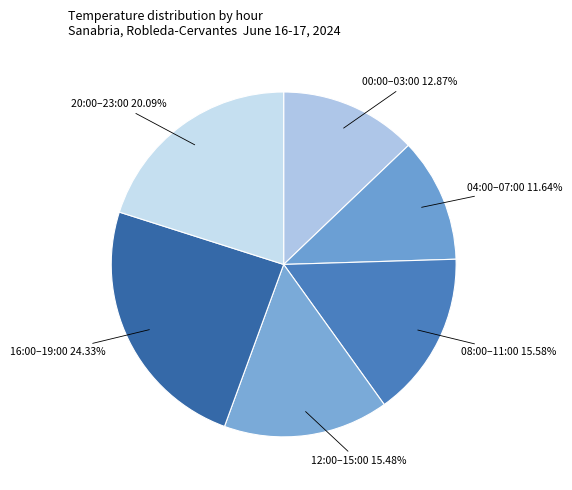

How many segments does this pie chart have?

6